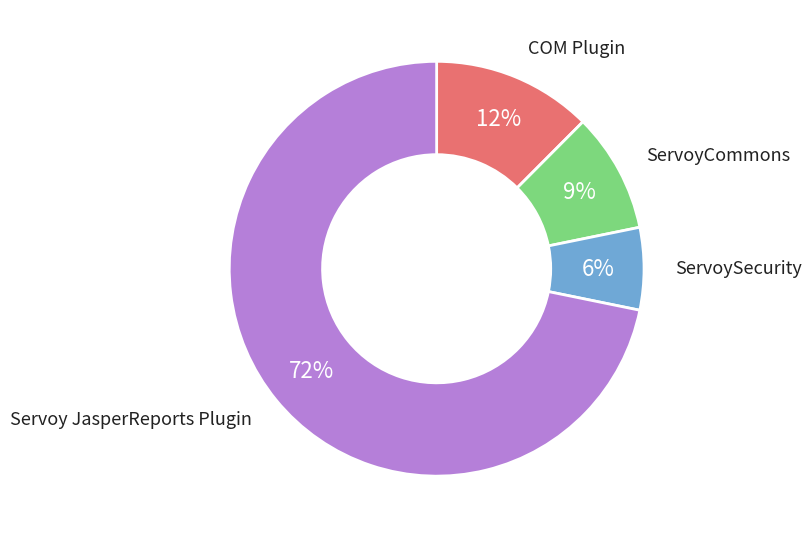

What percentage is the COM Plugin slice, to the nearest percent?

12%